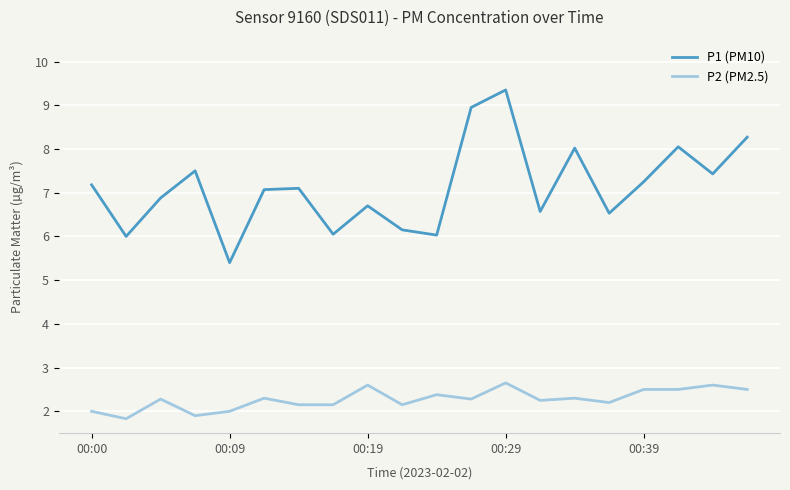

True or false: P1 (PM10) and P2 (PM2.5) cross at least once.

False